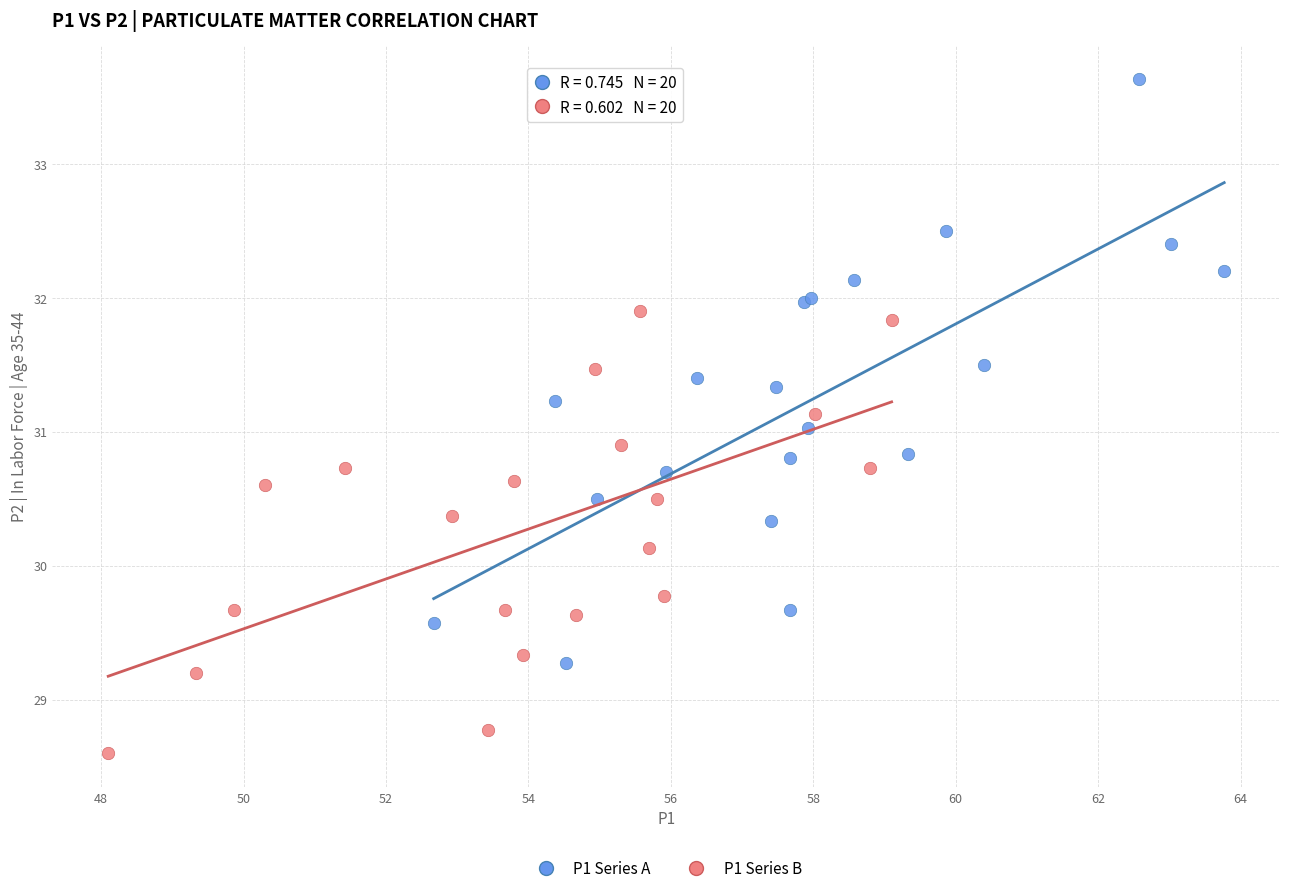

Which series has the largest Y range (max minus min)?

P1 Series A